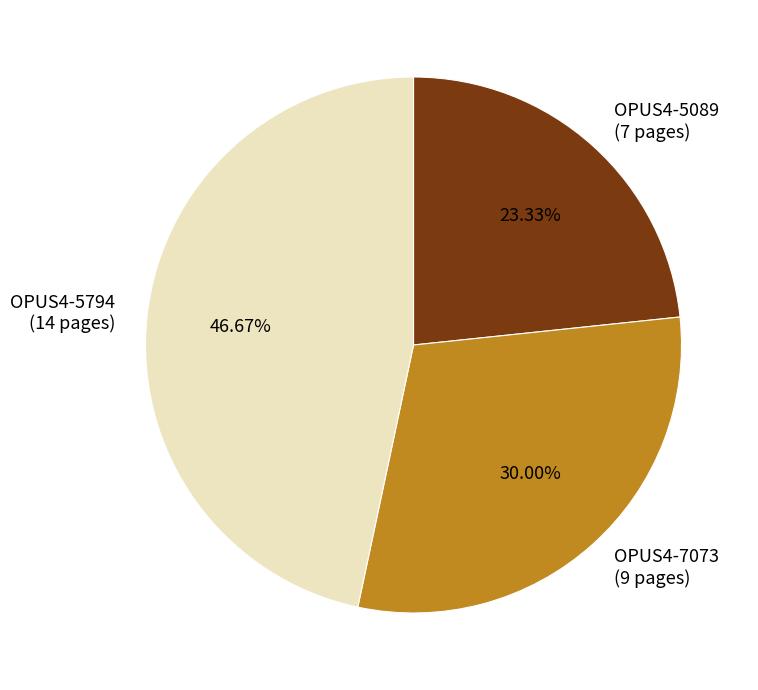

What is the largest slice in the pie chart?

OPUS4-5794